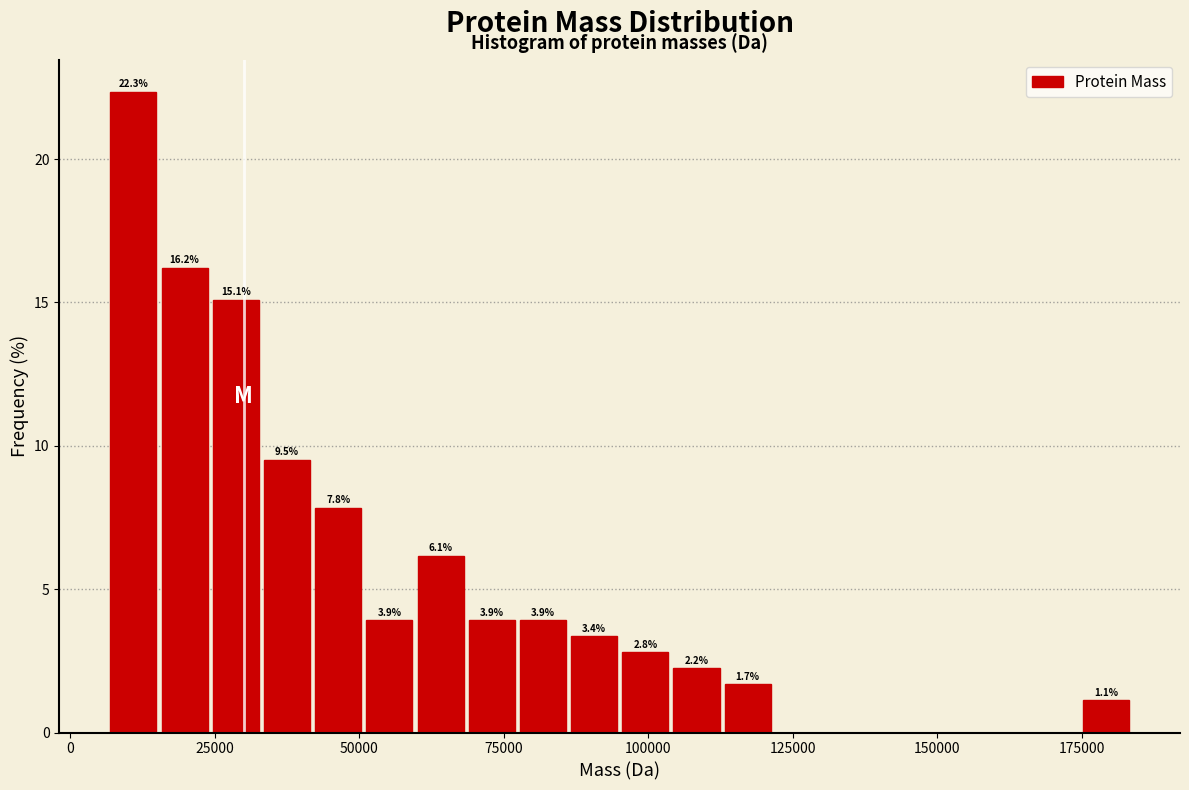

Around what value on the x-axis is the tallest bar? Give the approximate position of its centre, as read against the axis.

10000